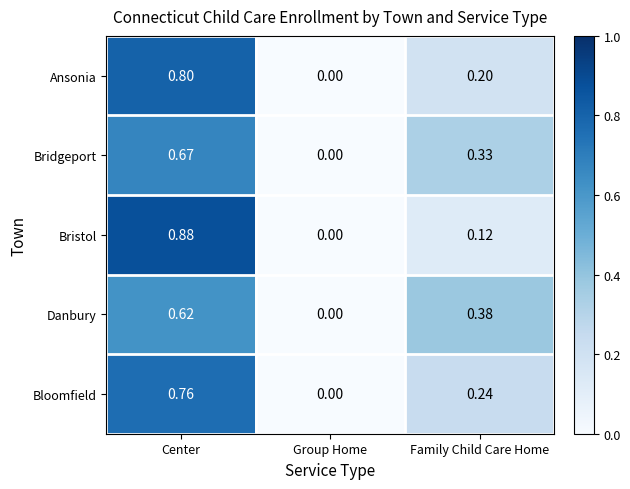

Count the number of categories in the chart.

3